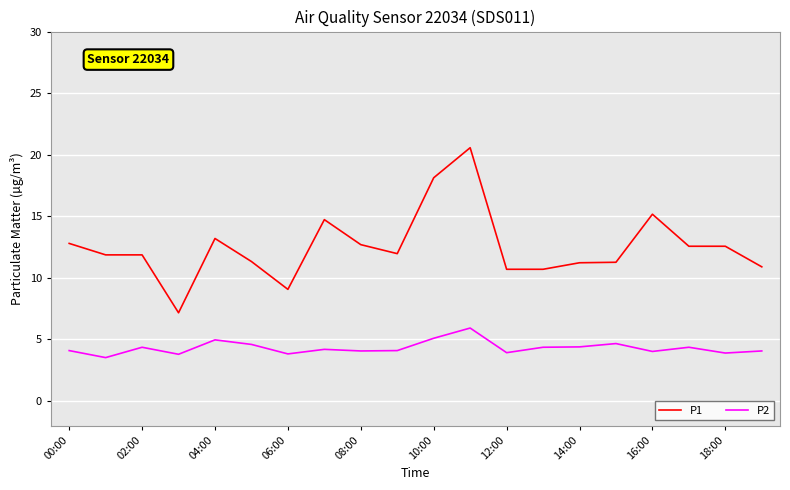

What is the maximum value shown in the chart?

20.6